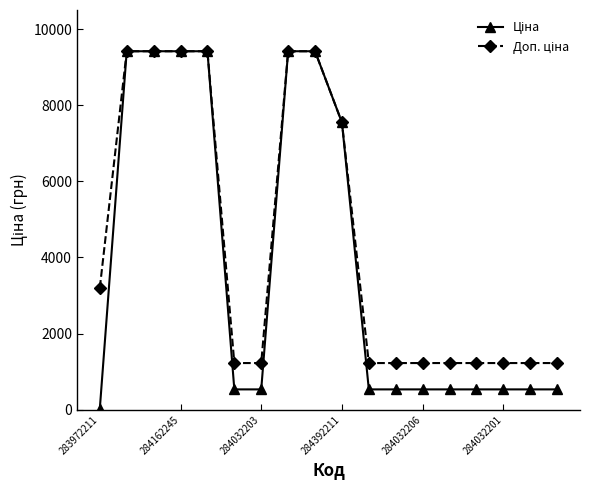

What is the maximum value shown in the chart?

9416.9